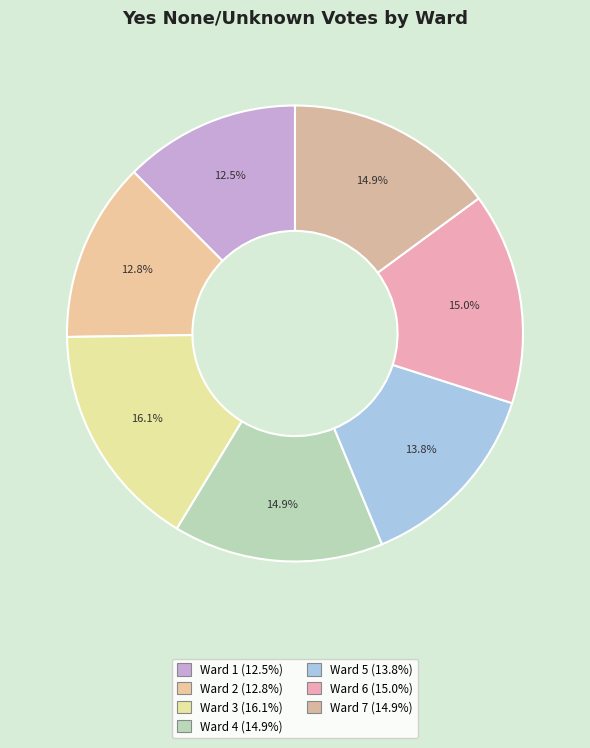

How many slices are in this pie chart?

7